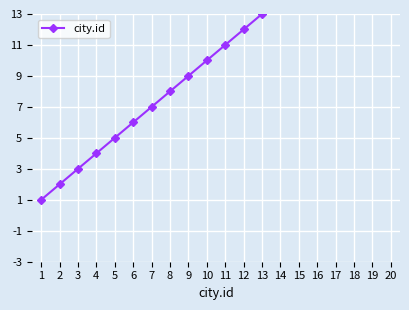

True or false: the data shows 13 at 13.

True